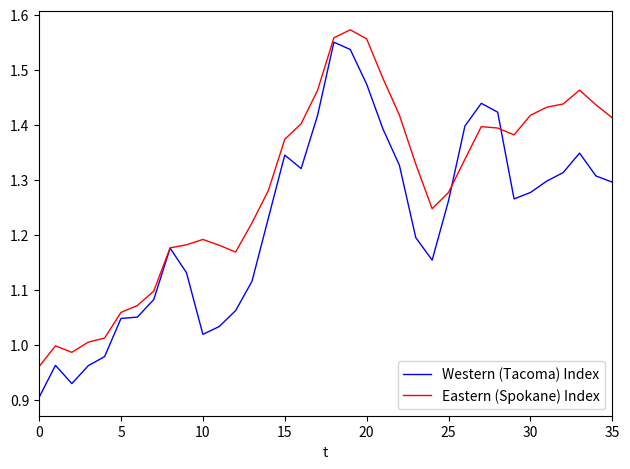

Which series has the largest total across all categories?

Eastern (Spokane) Index